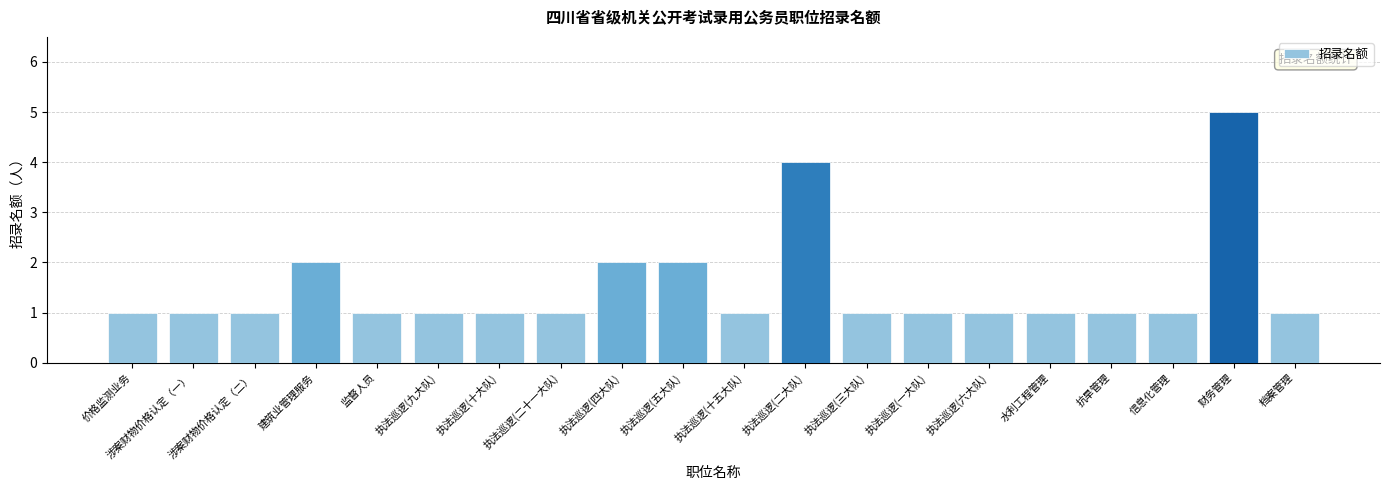

What is the value of the 15th bar from the left?

1